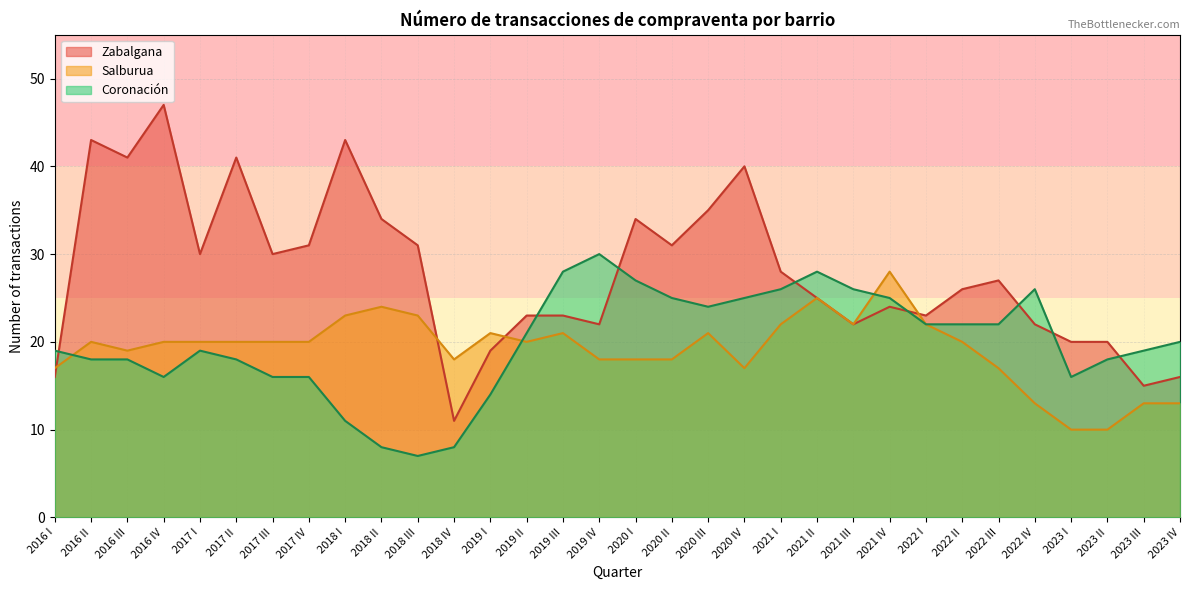

Which label corresponds to the smallest value in the chart?

2018 III